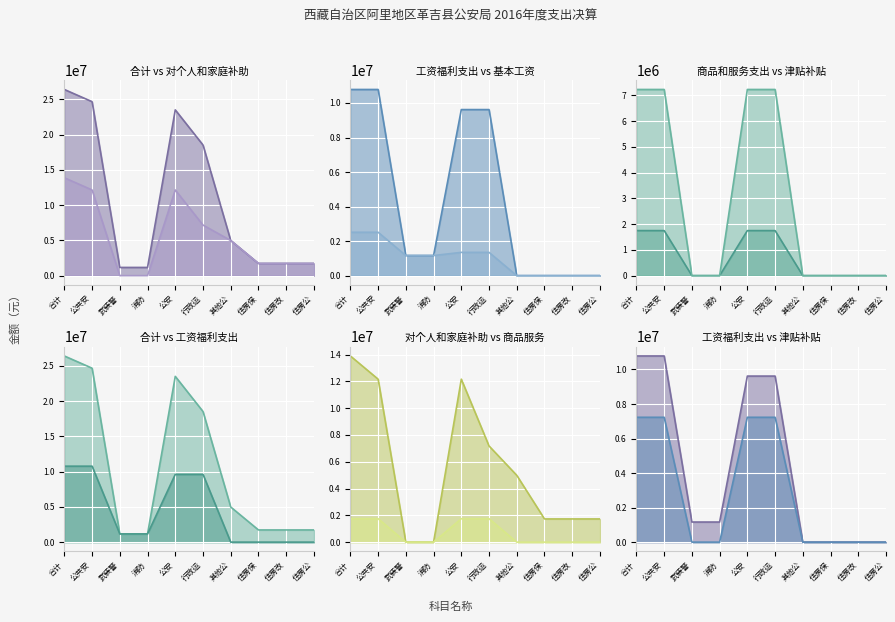

True or false: 津贴补贴 has more than 0 interior local peaks.

False